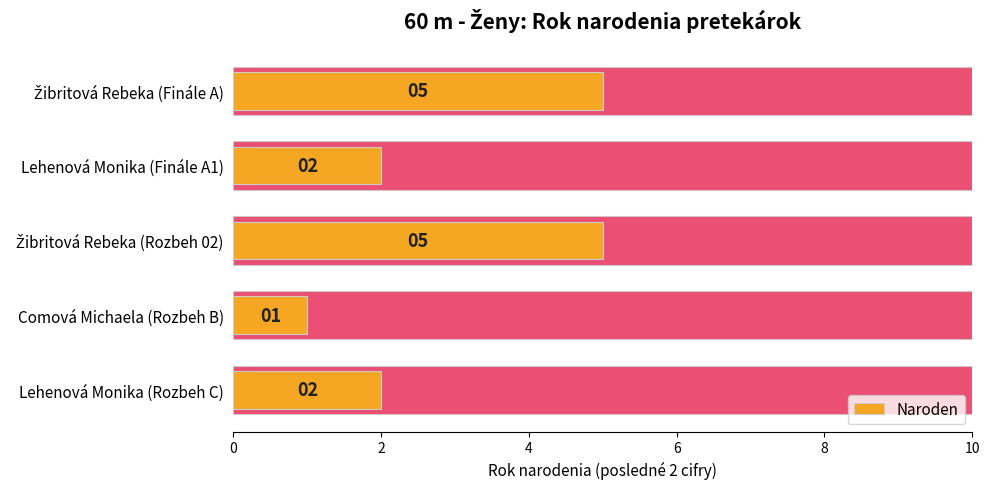

Approximately how many times larger is the value at Lehenová Monika (Rozbeh C) compared to Lehenová Monika (Finále A1)?

1.0